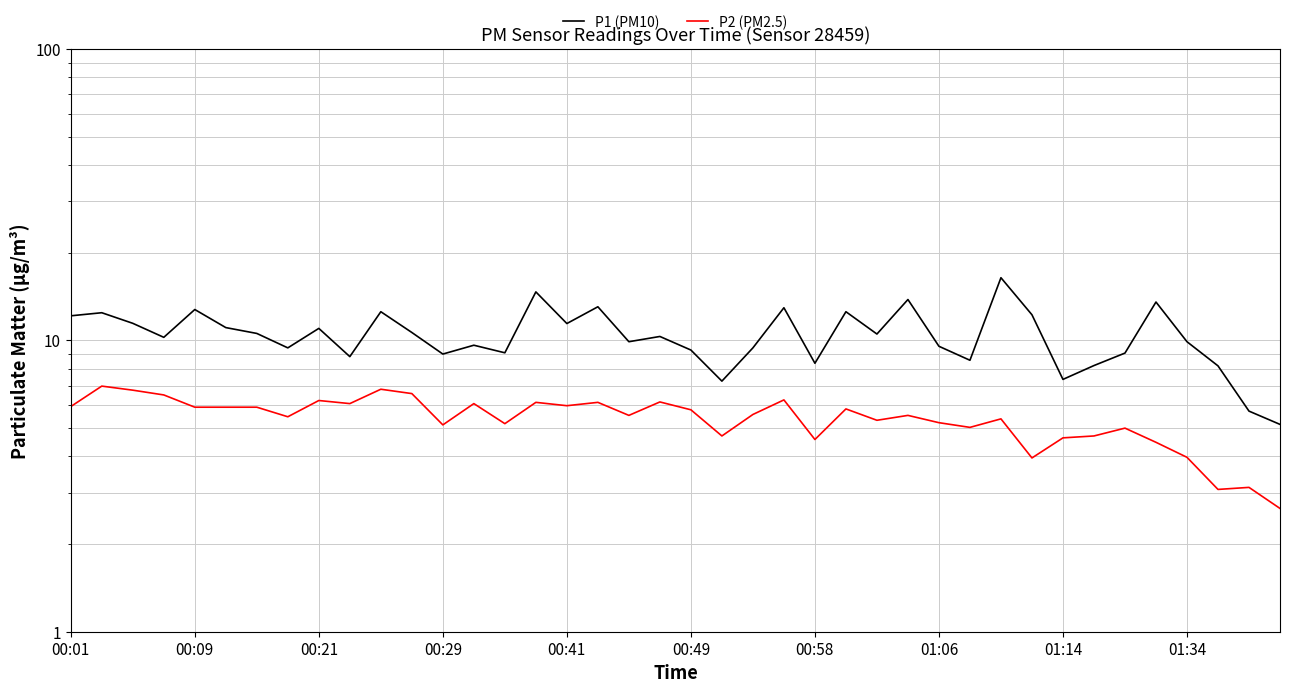

What is the highest value of the P1 (PM10) series?

16.4